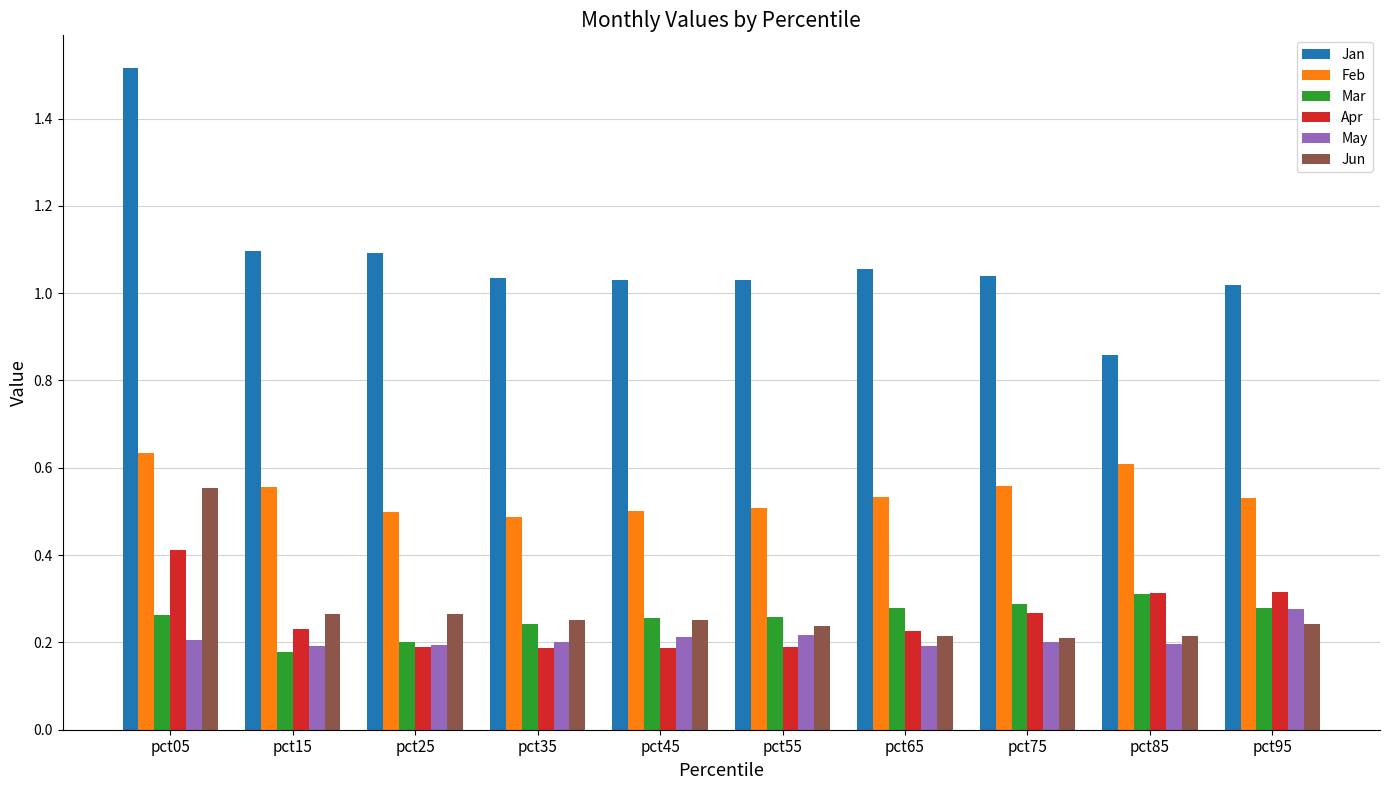

Are the bars grouped side by side (vs. stacked)?

Yes